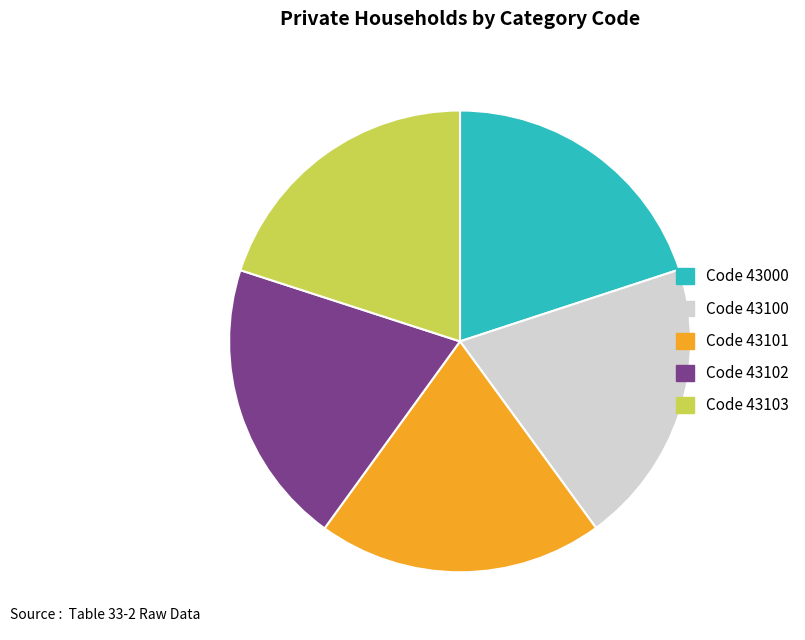

Is the sum of Code 43103 and Code 43101 greater than half?

No